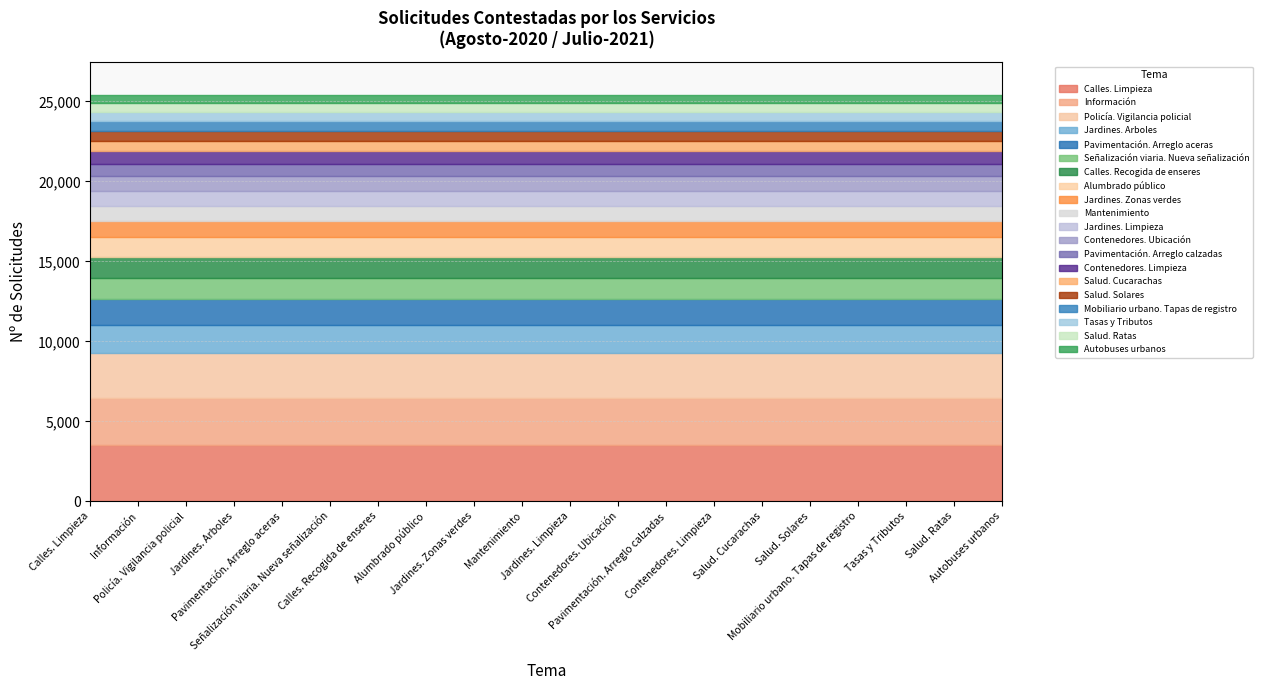

What is the label of the 10th point from the left?

Mantenimiento